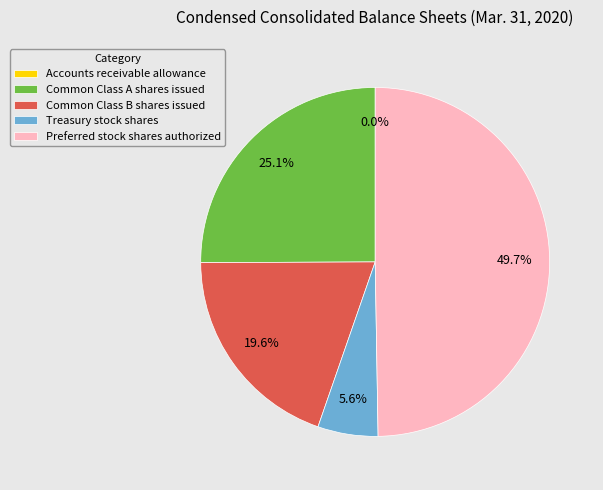

To the nearest percent, what percentage of the pie is Common Class B shares issued?

20%